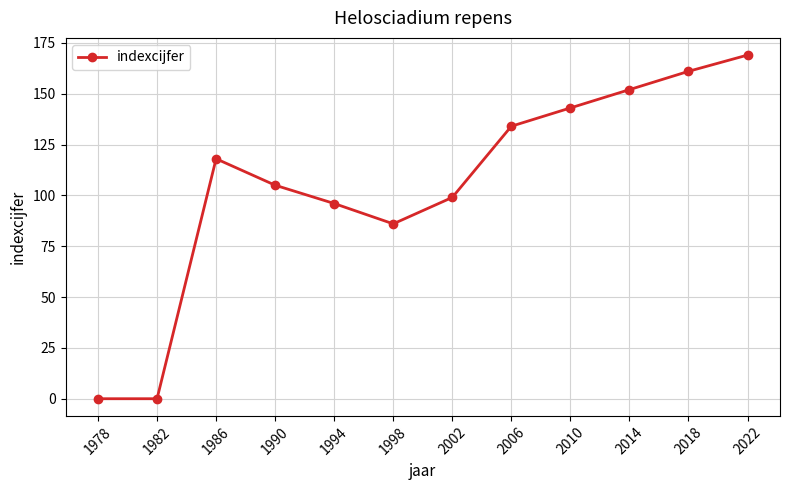

Reading left to right, what are all the values shown in this chart?

1978=0	1982=0	1986=118	1990=105	1994=96	1998=86	2002=99	2006=134	2010=143	2014=152	2018=161	2022=169